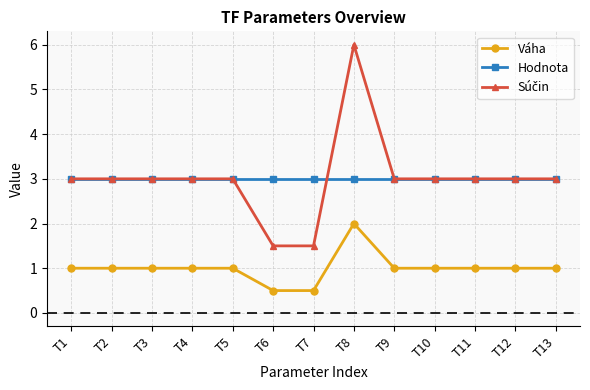

At which category is the sum across all series the highest?

T8